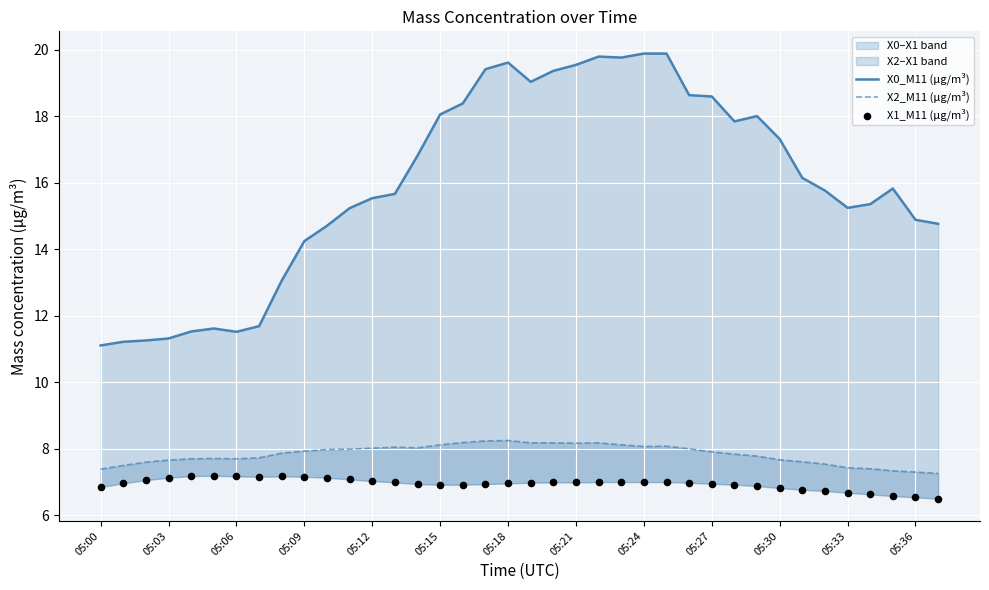

At which category is the sum across all series the highest?

22